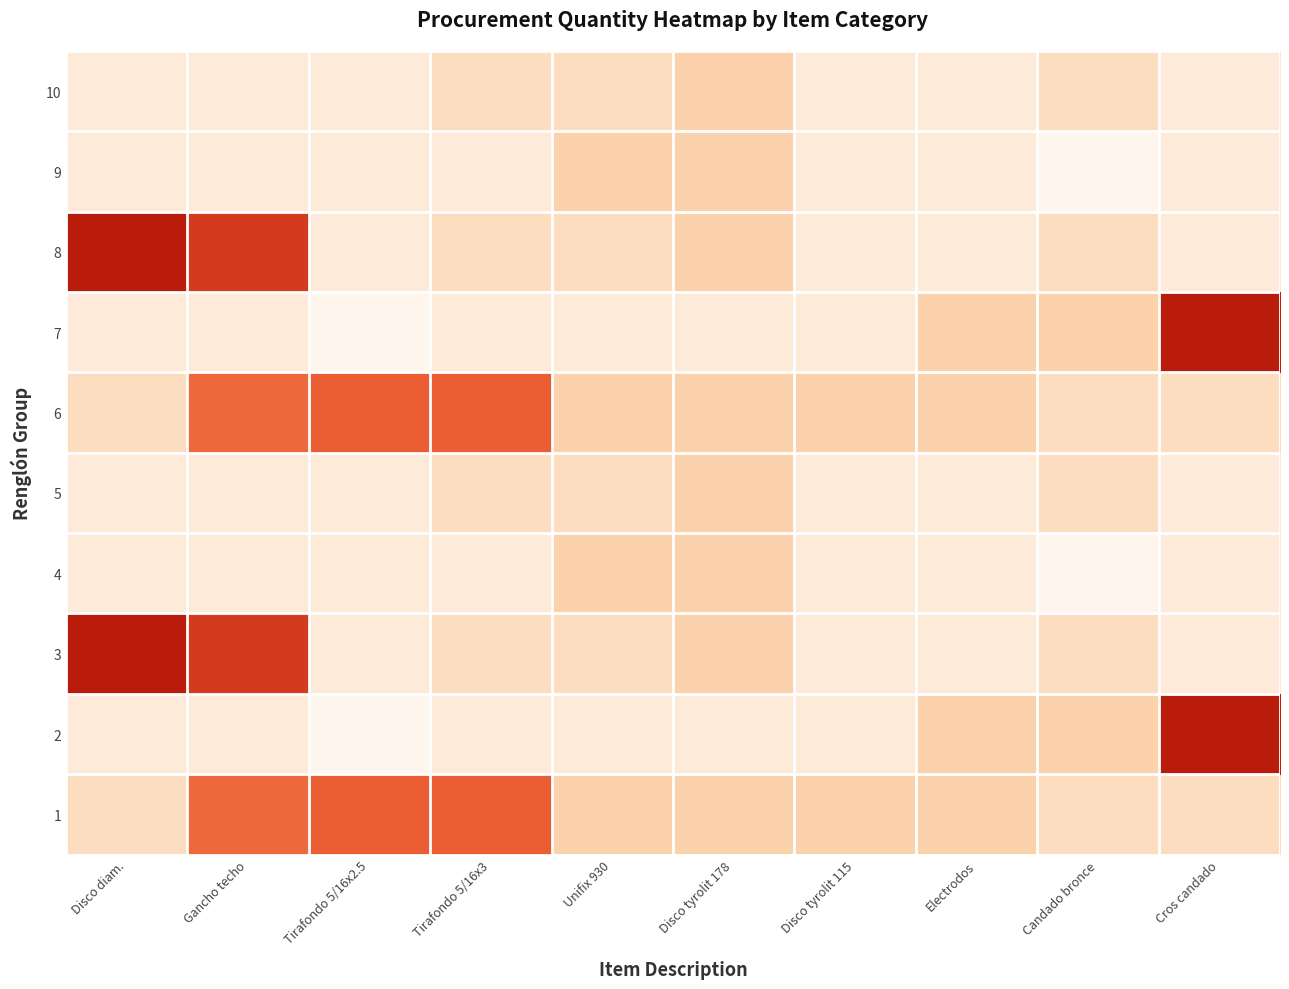

Between Cros candado and Gancho techo, which is larger?

Gancho techo